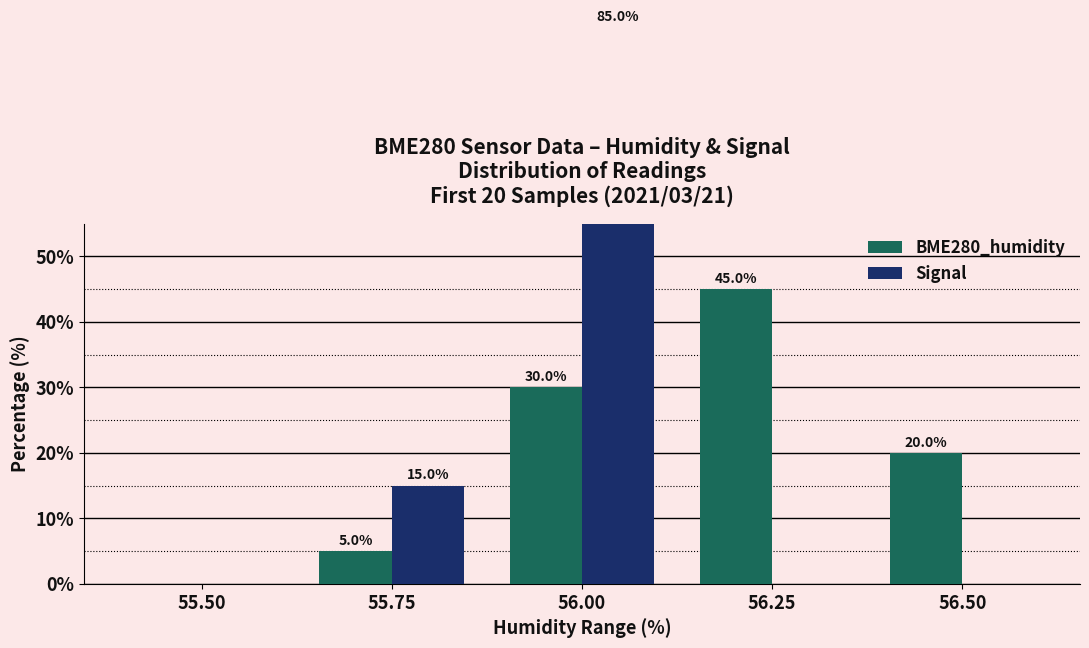

What is the sum of the BME280_humidity values at 56.00 and 55.75?

35